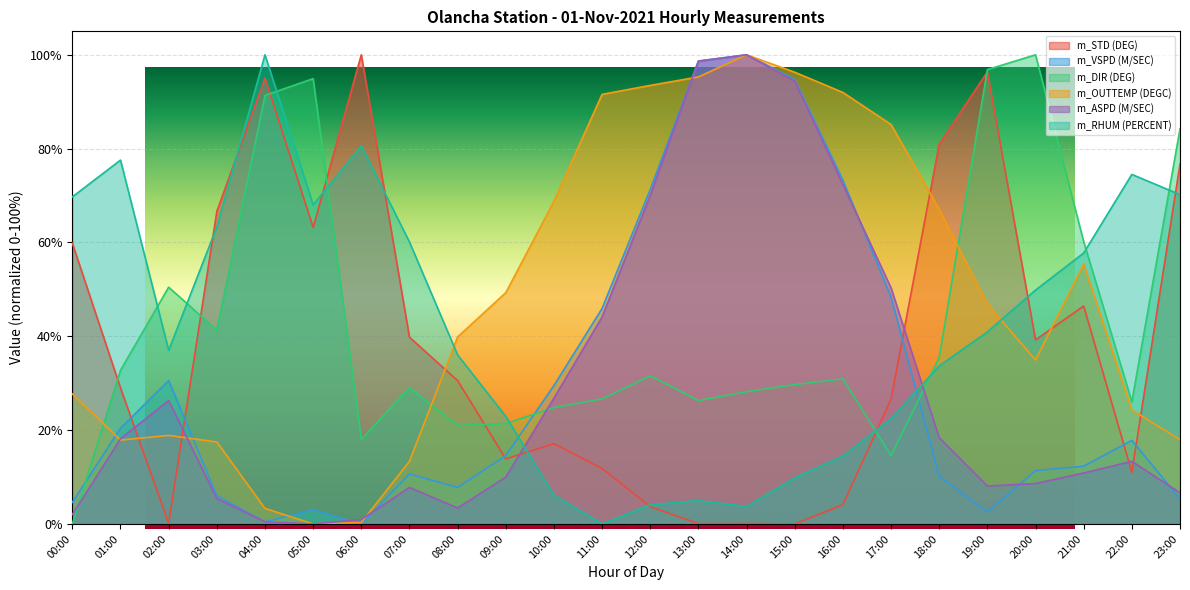

List the labels in order of m_ASPD (M/SEC) value, largest first.

14:00, 13:00, 15:00, 16:00, 12:00, 17:00, 11:00, 10:00, 02:00, 18:00, 01:00, 22:00, 21:00, 09:00, 20:00, 19:00, 07:00, 23:00, 03:00, 08:00, 00:00, 06:00, 04:00, 05:00